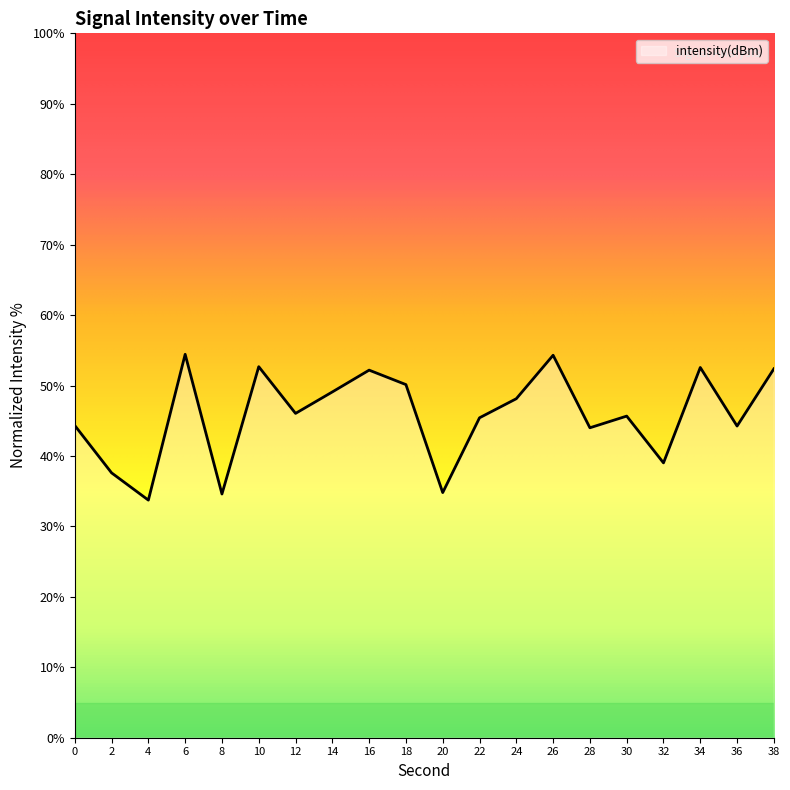

Between 10 and 22, which is larger?

10